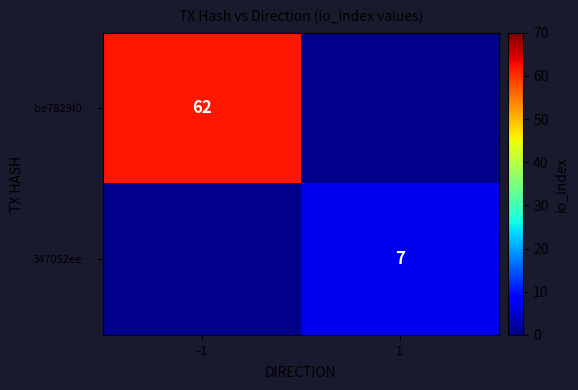

True or false: be7829f0… has a value of 30.0 at -1.

False